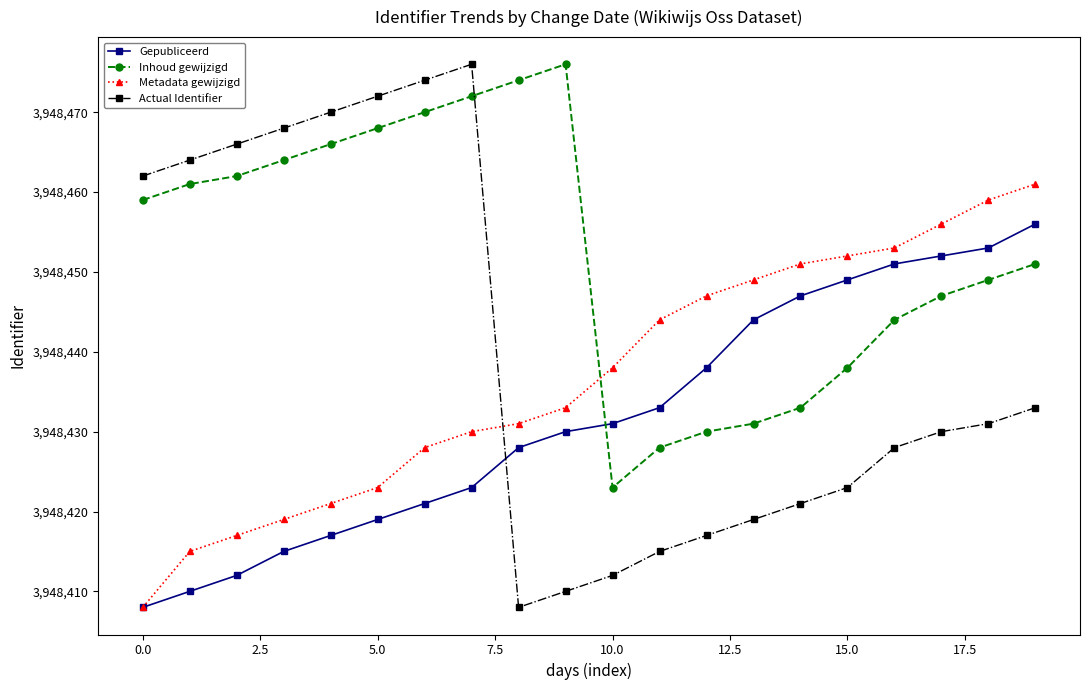

Which series ends up on top after the final intersection of Actual Identifier and Gepubliceerd?

Gepubliceerd